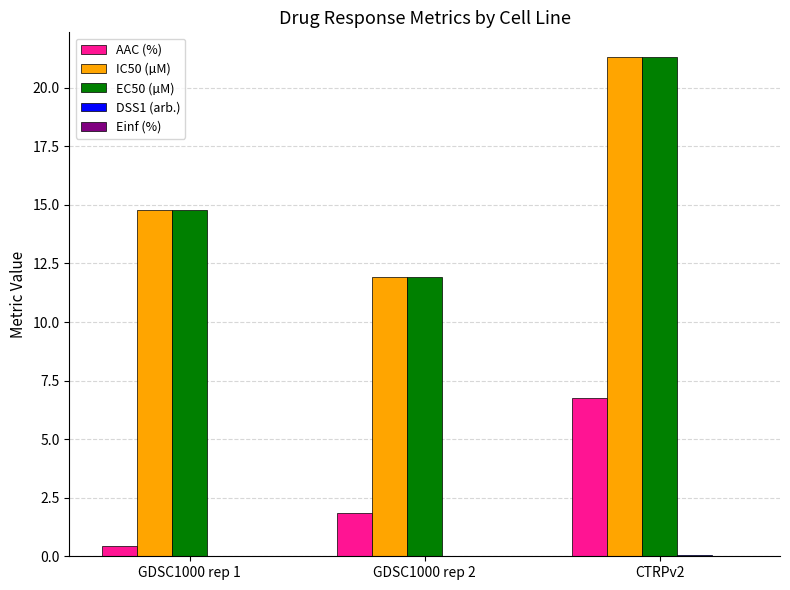

Count the number of data series in this chart.

4